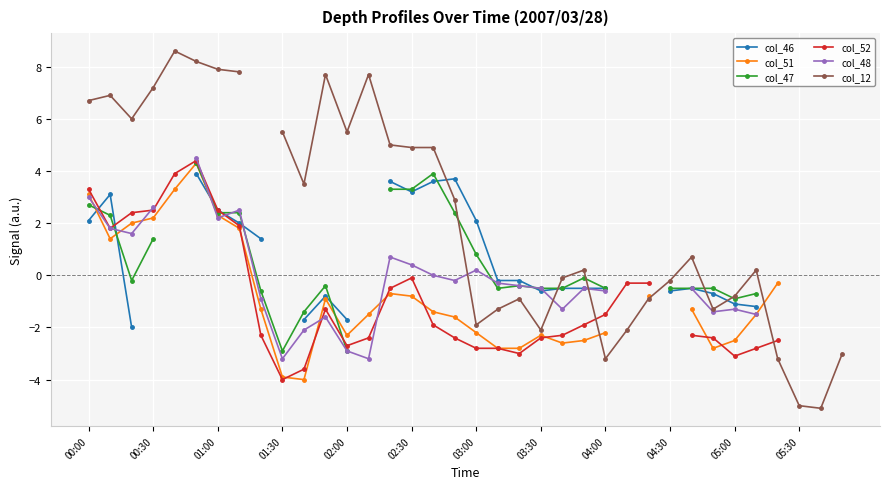

What is the value of the col_48 point at the 12th from the left?

-1.6